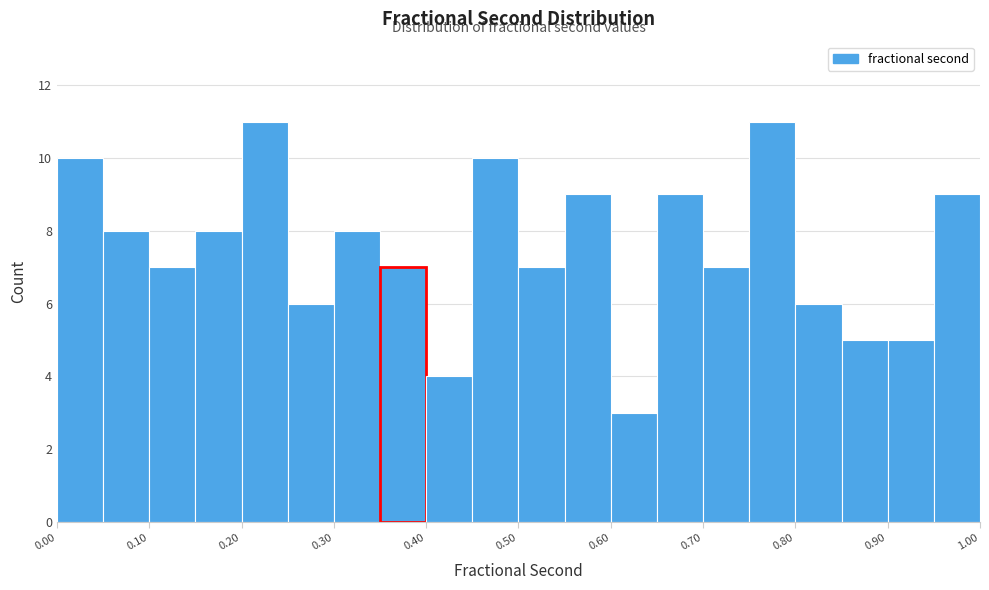

Reading left to right, transcribe this chart: for each bar, give the range it covers on the x-axis and its height. The values are not printed on the chart, so give them approximately, as read against the axis.

0.00 to 0.05: 10
0.05 to 0.10: 8
0.10 to 0.15: 7
0.15 to 0.20: 8
0.20 to 0.25: 11
0.25 to 0.30: 6
0.30 to 0.35: 8
0.35 to 0.40: 7
0.40 to 0.45: 4
0.45 to 0.50: 10
0.50 to 0.55: 7
0.55 to 0.60: 9
0.60 to 0.65: 3
0.65 to 0.70: 9
0.70 to 0.75: 7
0.75 to 0.80: 11
0.80 to 0.85: 6
0.85 to 0.90: 5
0.90 to 0.95: 5
0.95 to 1.00: 9